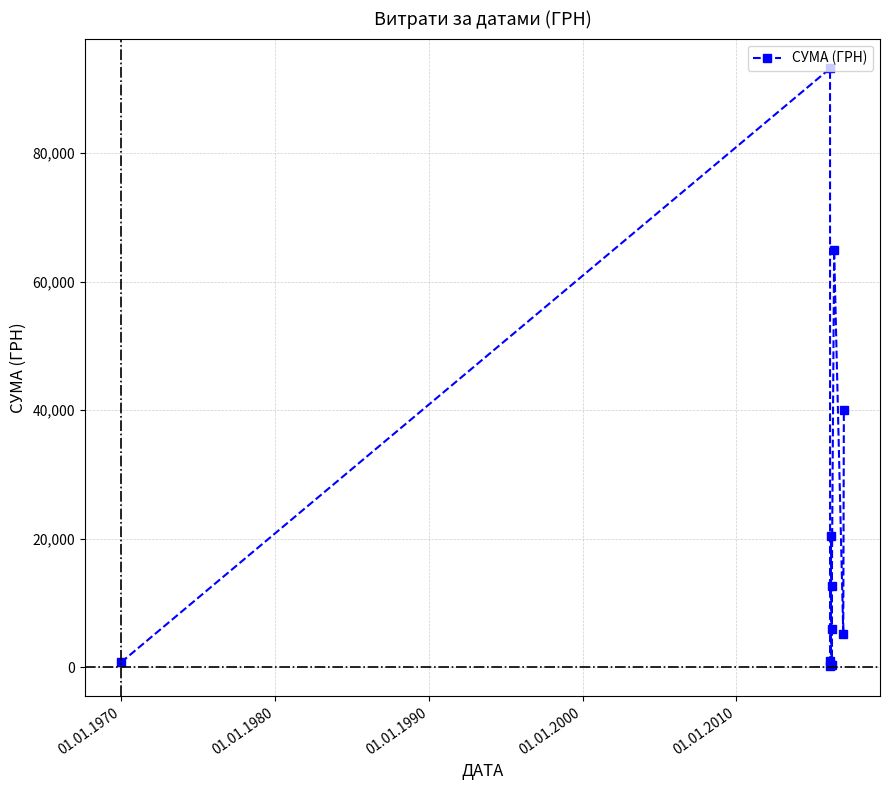

What is the smallest value displayed?

135.7